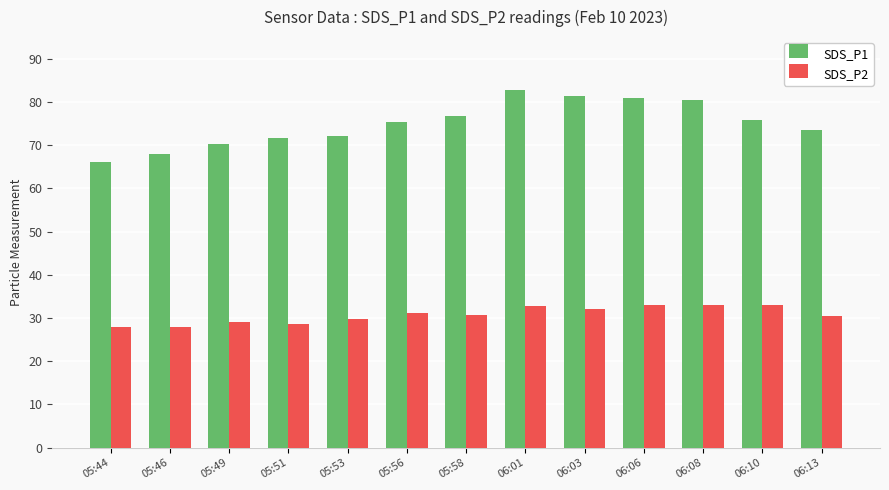

Which category has the highest value across all series?

06:01